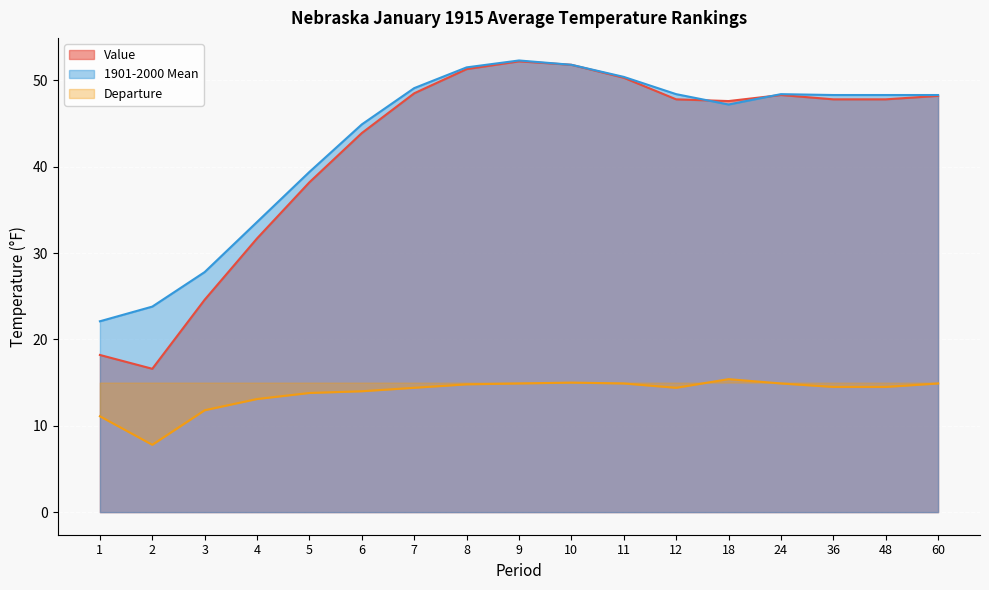

True or false: Departure and Value cross at least once.

False